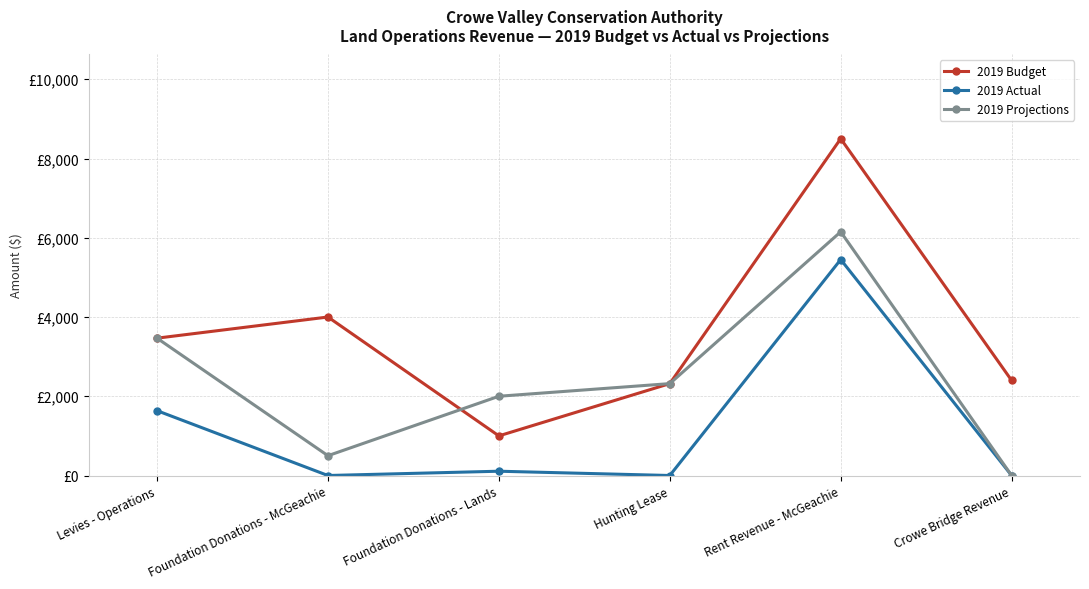

What is the highest value of the 2019 Projections series?

6150.0